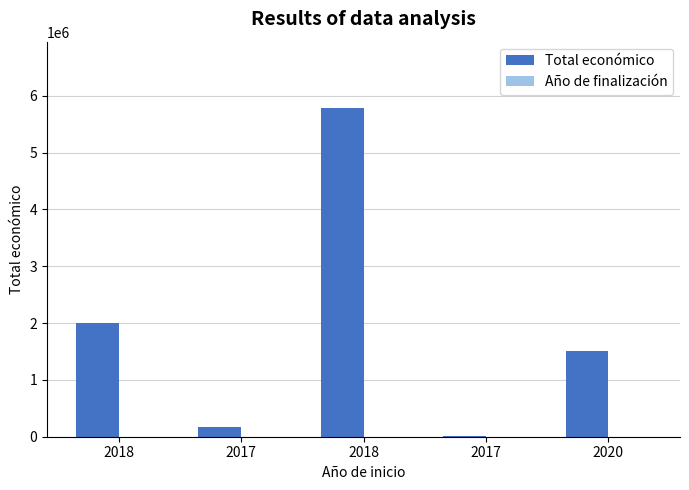

What is the total value across all series at 2017?

172141